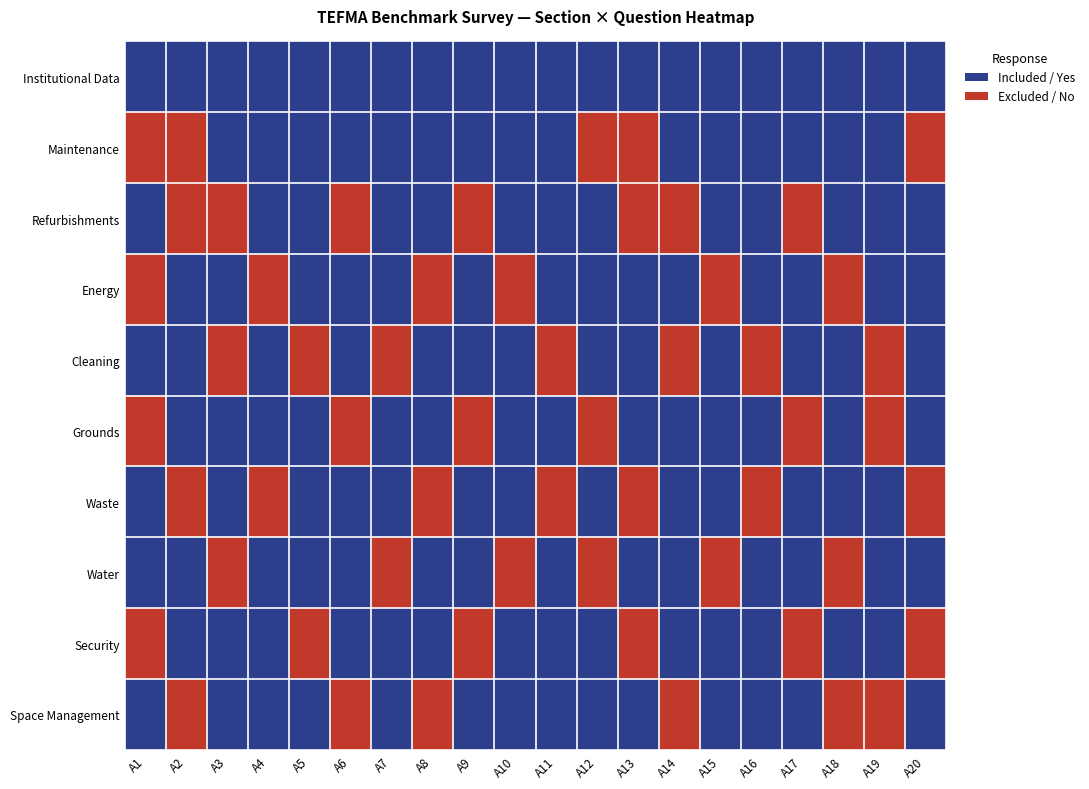

Where is the data nearest to the value 0?

A2